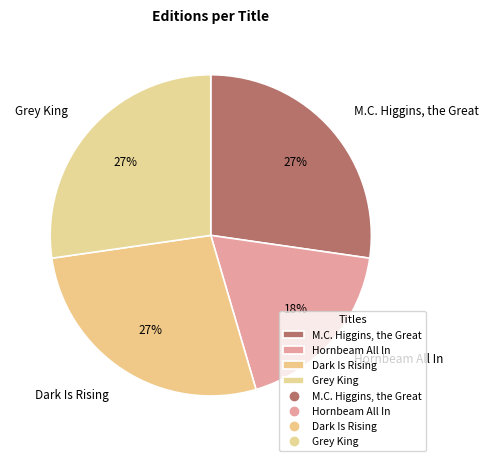

To the nearest percent, what is the combined percentage of Hornbeam All In and M.C. Higgins, the Great?

45%